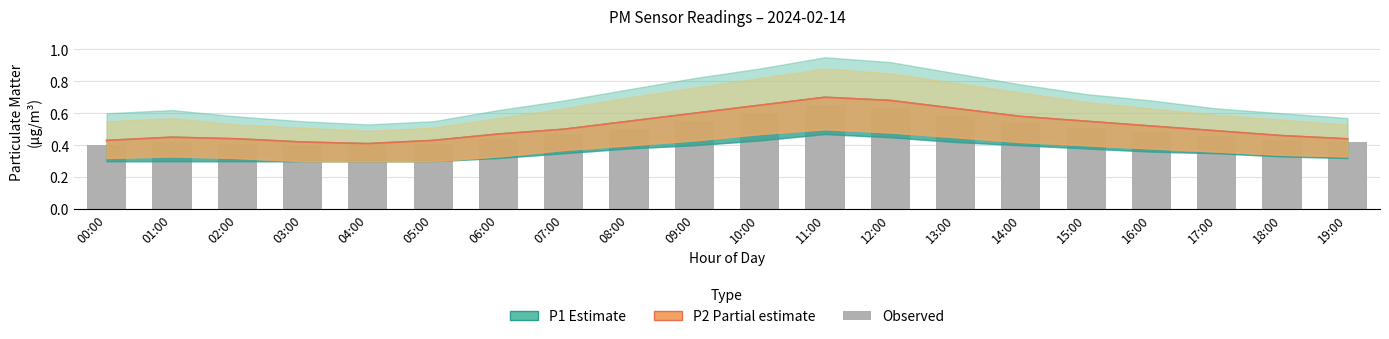

Is the value of P2 (Partial) at 03:00 greater than the value of P1 (Estimate) at 04:00?

Yes